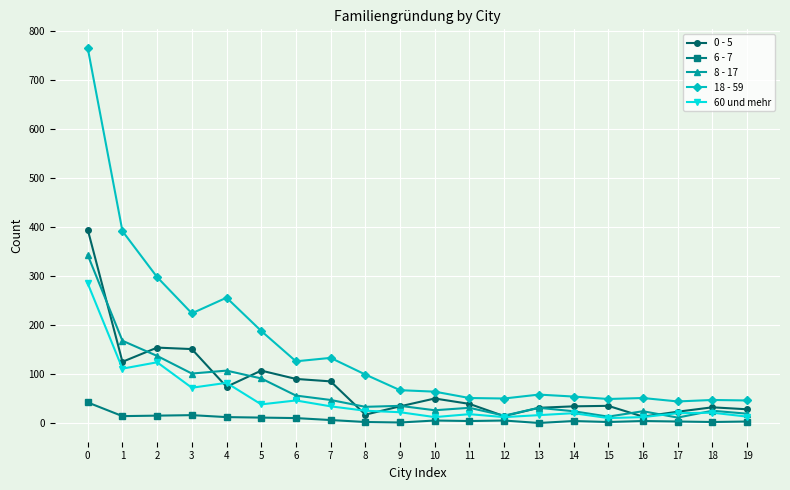

What is the maximum value shown in the chart?

766